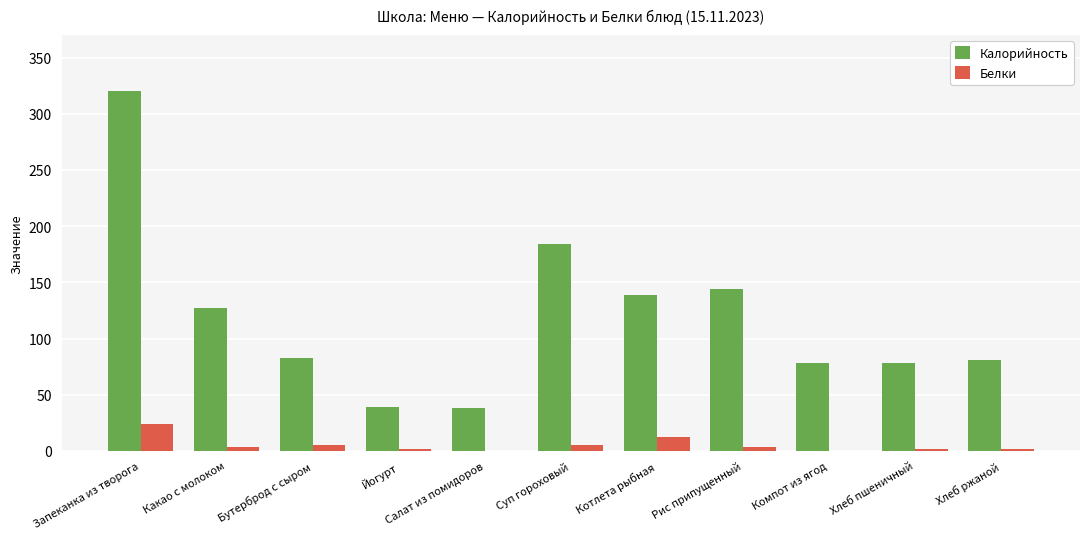

How many categories are shown in the chart?

11